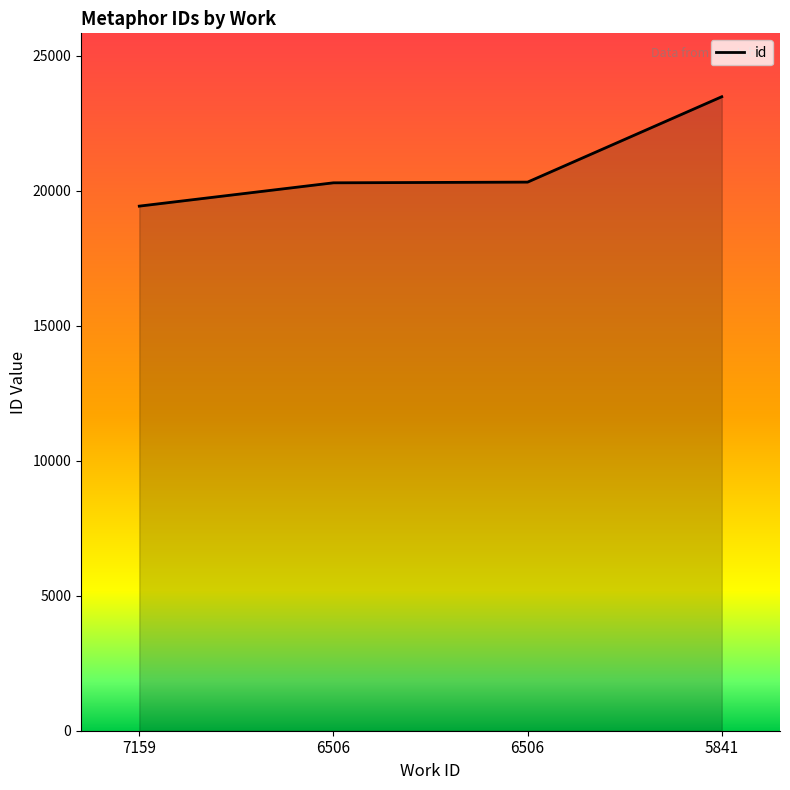

The value at 6506 is 20325. True or false?

True